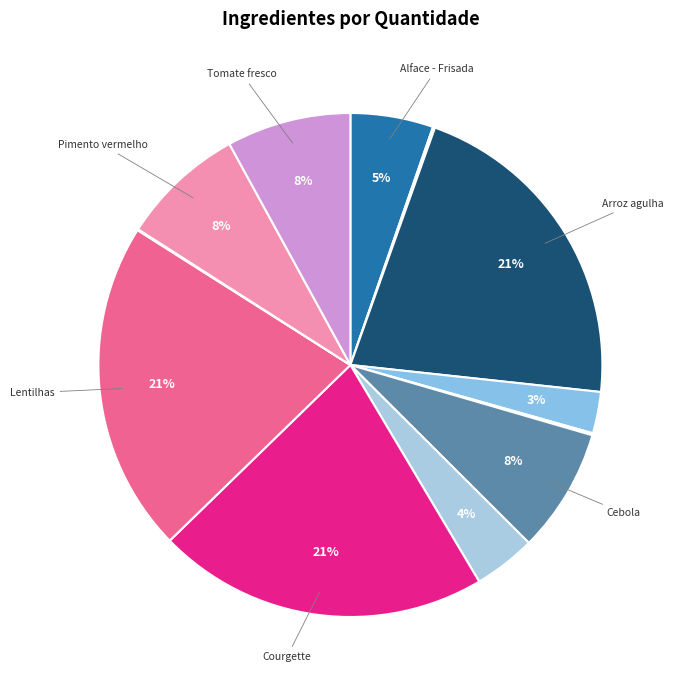

To the nearest percent, what is the difference between the largest and smallest slice percentages?

21%